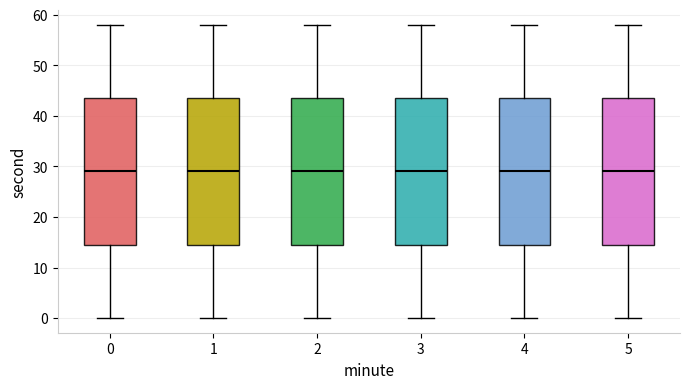

Reading left to right, transcribe this box plot: for each box, give where its median line is, the range the box spans, and where its two whiskers end, as read against the y-axis. The values are not printed on the chart, so give them approximately, as read against the axis.

0: median 29, box 15 to 44, whiskers 0 to 58
1: median 29, box 15 to 44, whiskers 0 to 58
2: median 29, box 15 to 44, whiskers 0 to 58
3: median 29, box 15 to 44, whiskers 0 to 58
4: median 29, box 15 to 44, whiskers 0 to 58
5: median 29, box 15 to 44, whiskers 0 to 58